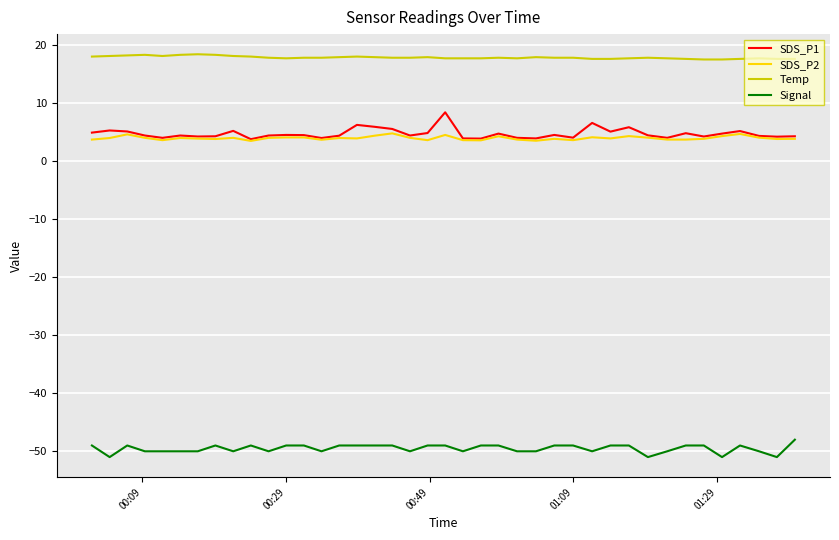

How many lines are shown in the chart?

4